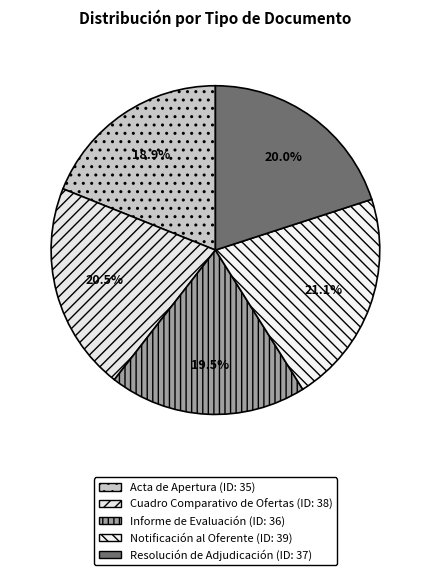

How many slices are in this pie chart?

5